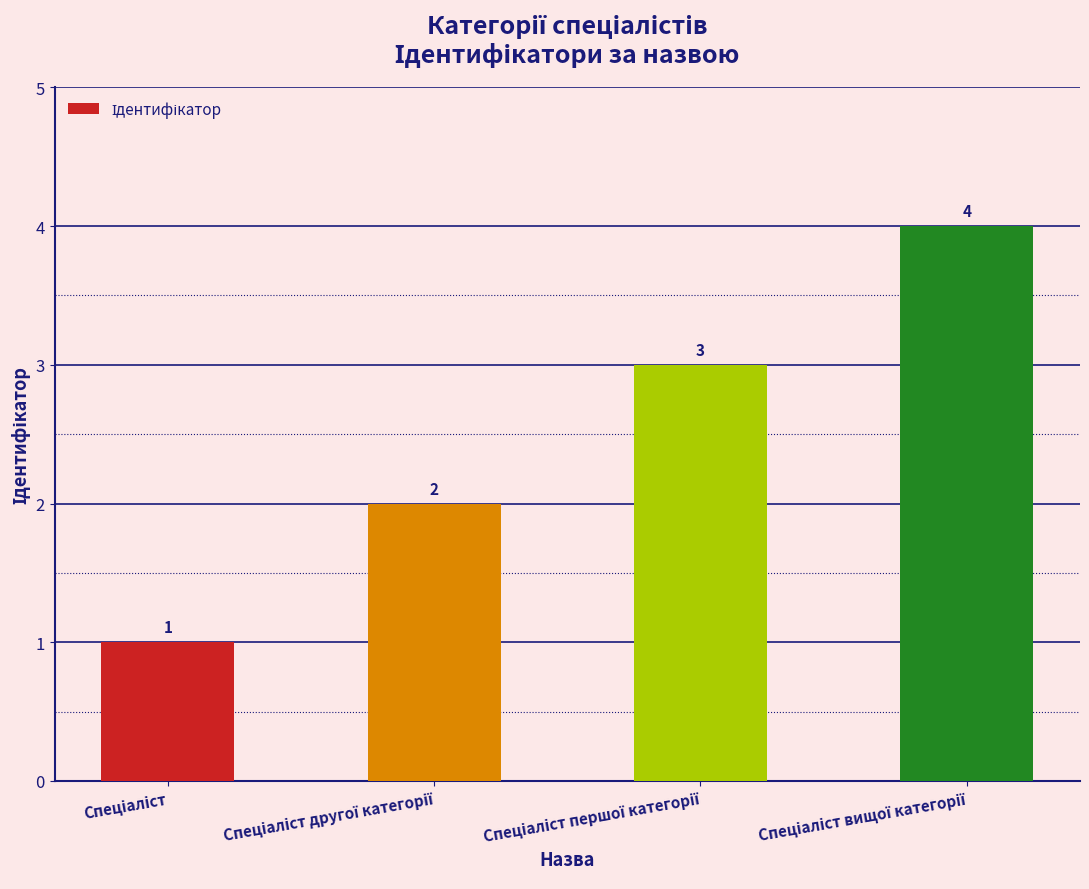

How many bars are there in total?

4